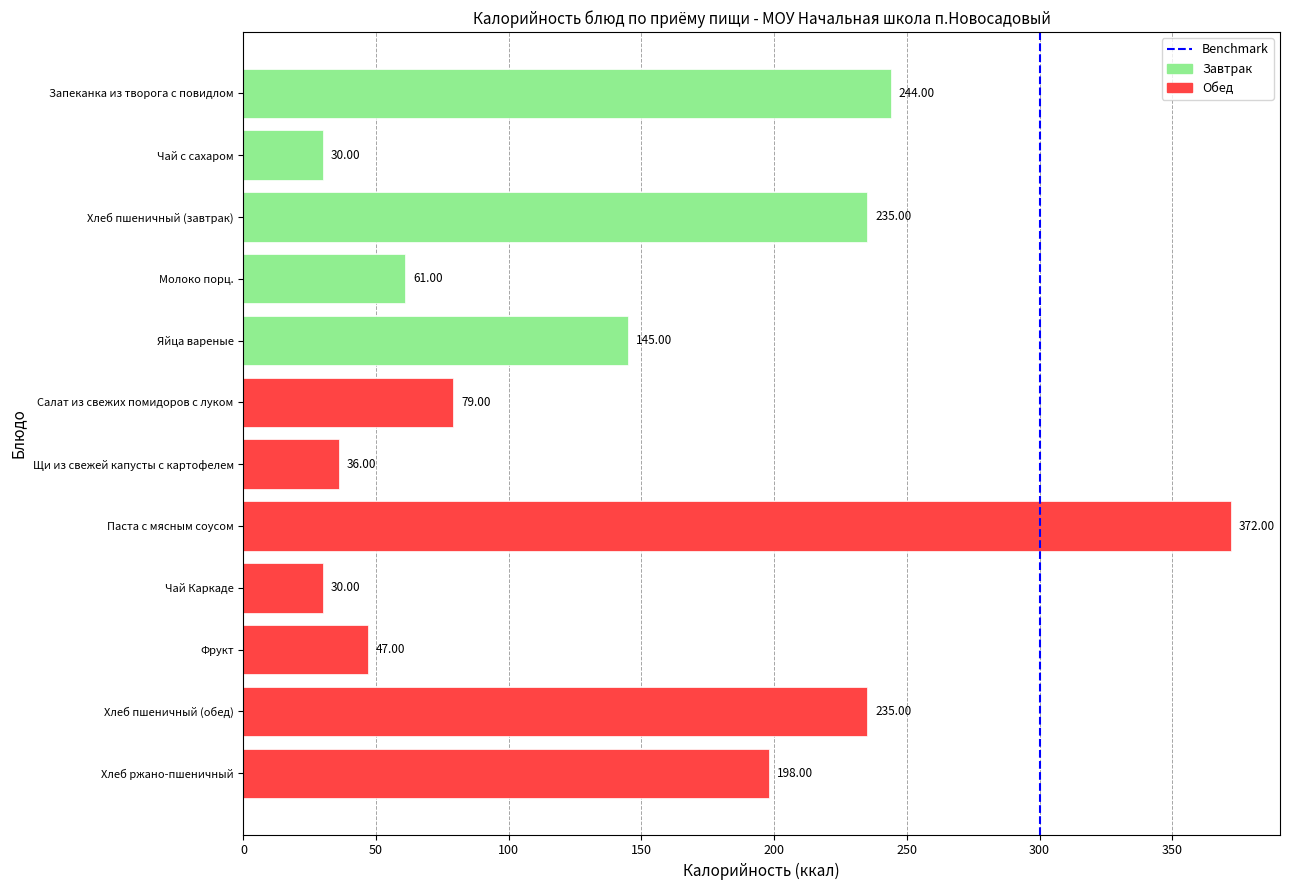

Which label corresponds to the largest value in the chart?

Паста с мясным соусом